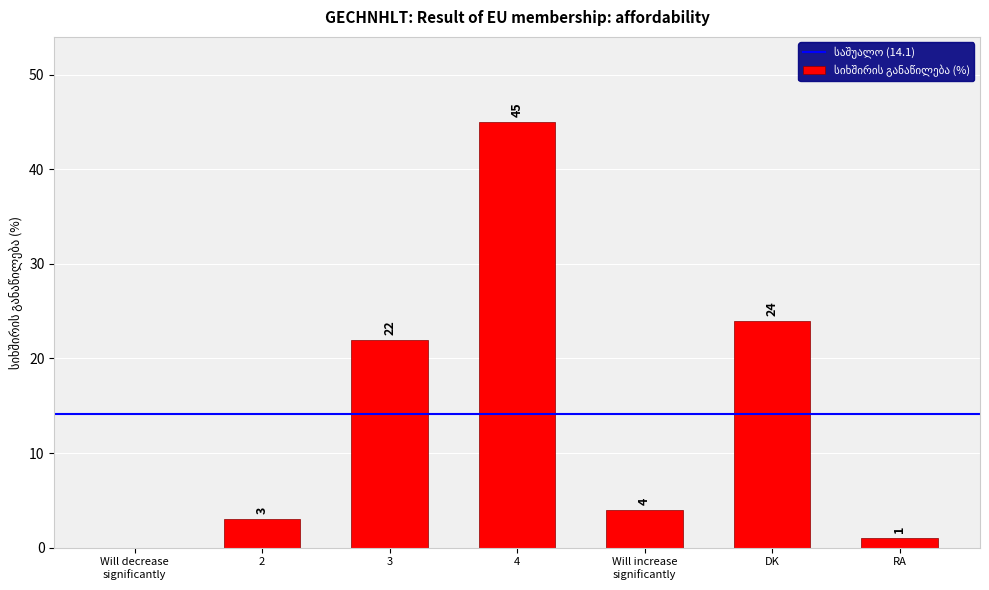

Approximately how many times larger is the value at 4 compared to RA?

45.0